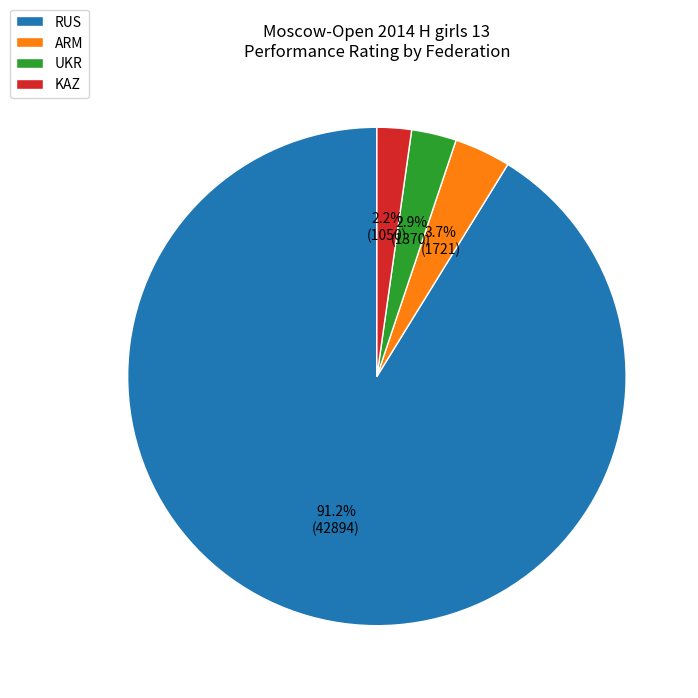

To the nearest percent, what is the average slice percentage?

25%